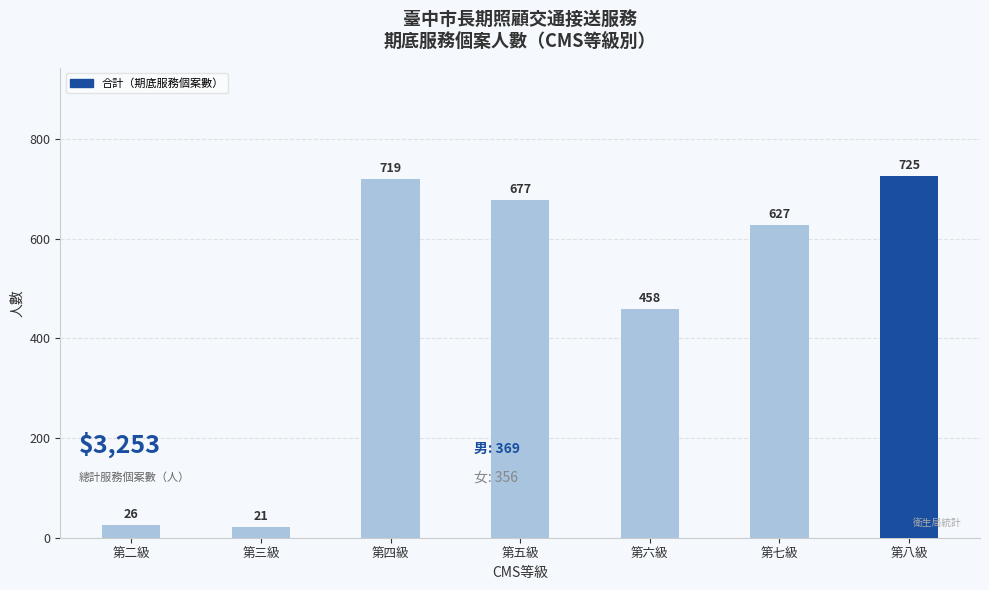

Reading left to right, transcribe all the data shown in this chart.

26	21	719	677	458	627	725